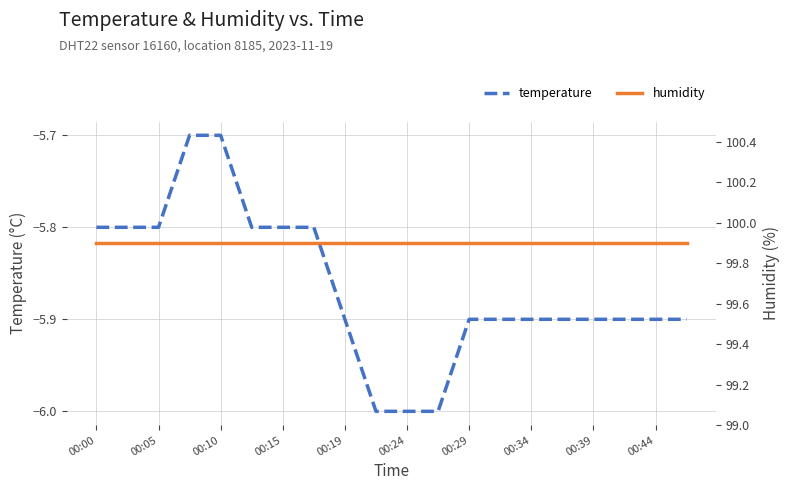

Which series has the largest range (max minus min)?

temperature